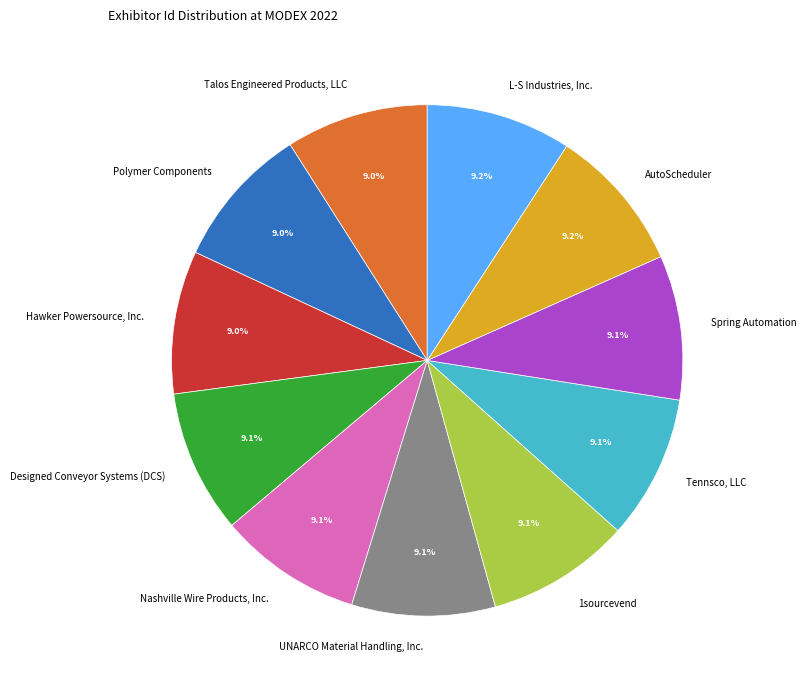

Does any single category account for the majority?

No